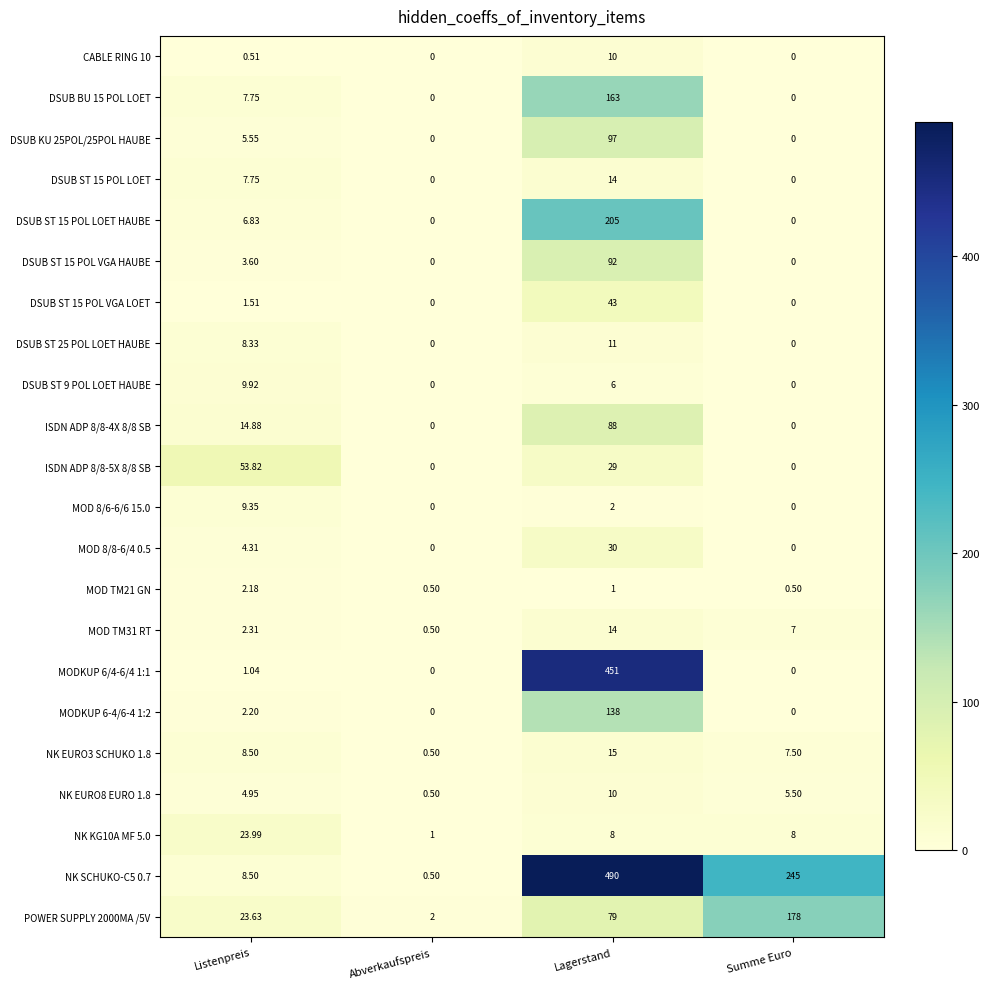

Which category has the highest value across all series?

Lagerstand